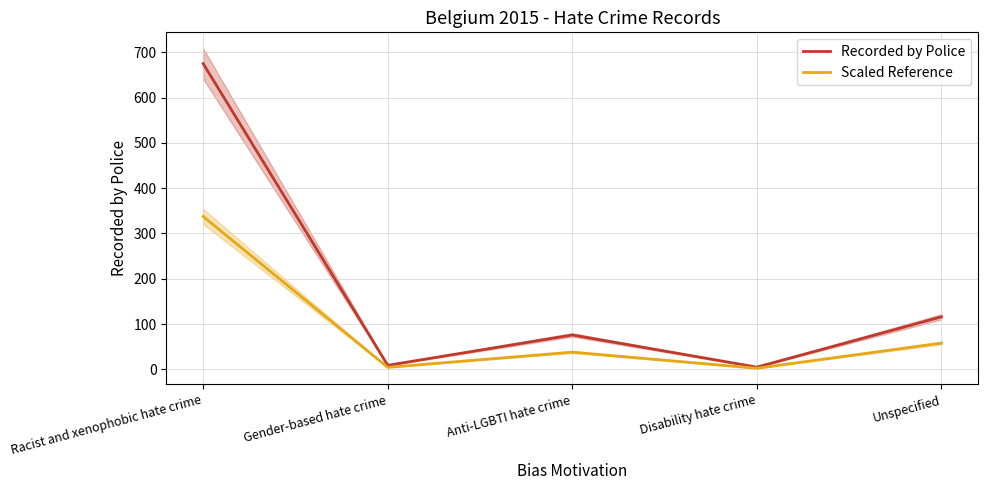

What is the difference between the second highest and minimum values in the Recorded by Police series?

111.0